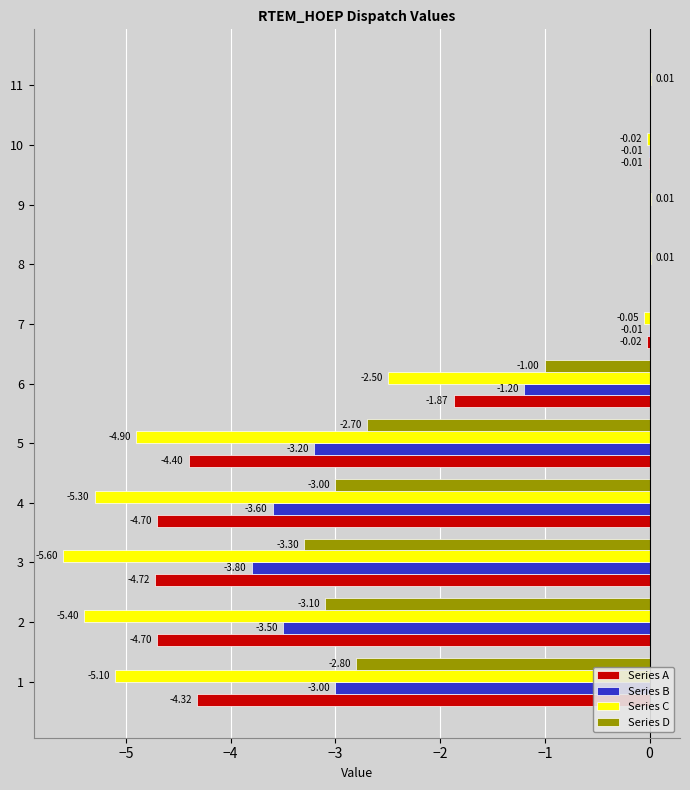

What is the total value across all series at 3?

-17.4